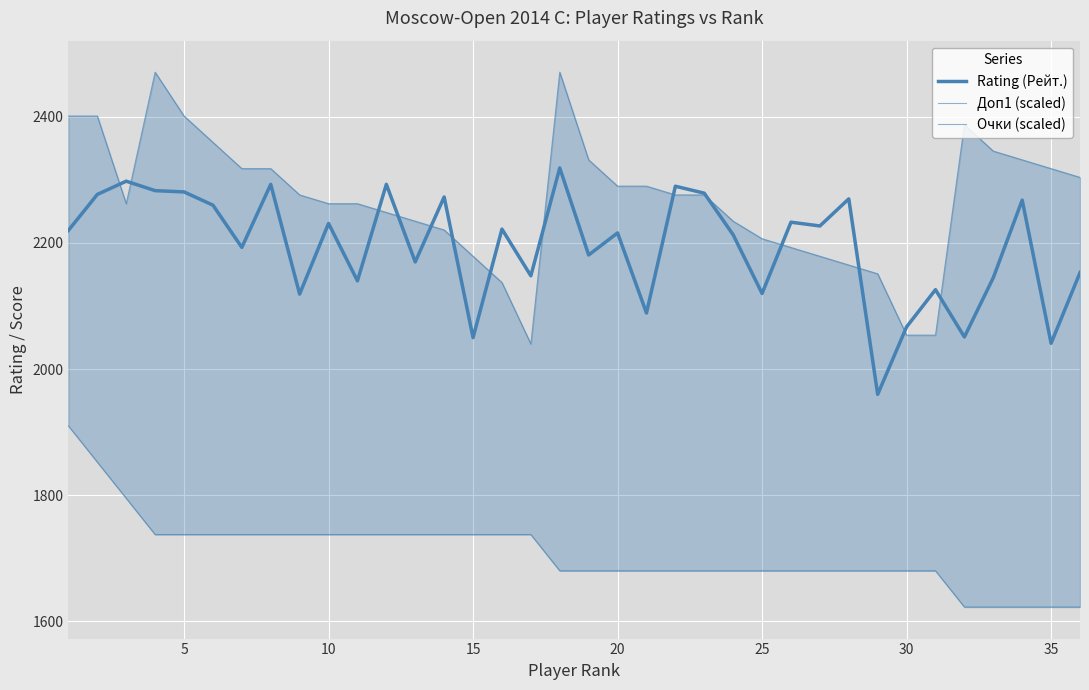

What is the difference between the maximum and minimum values in the Rating (Рейт.) series?

359.0